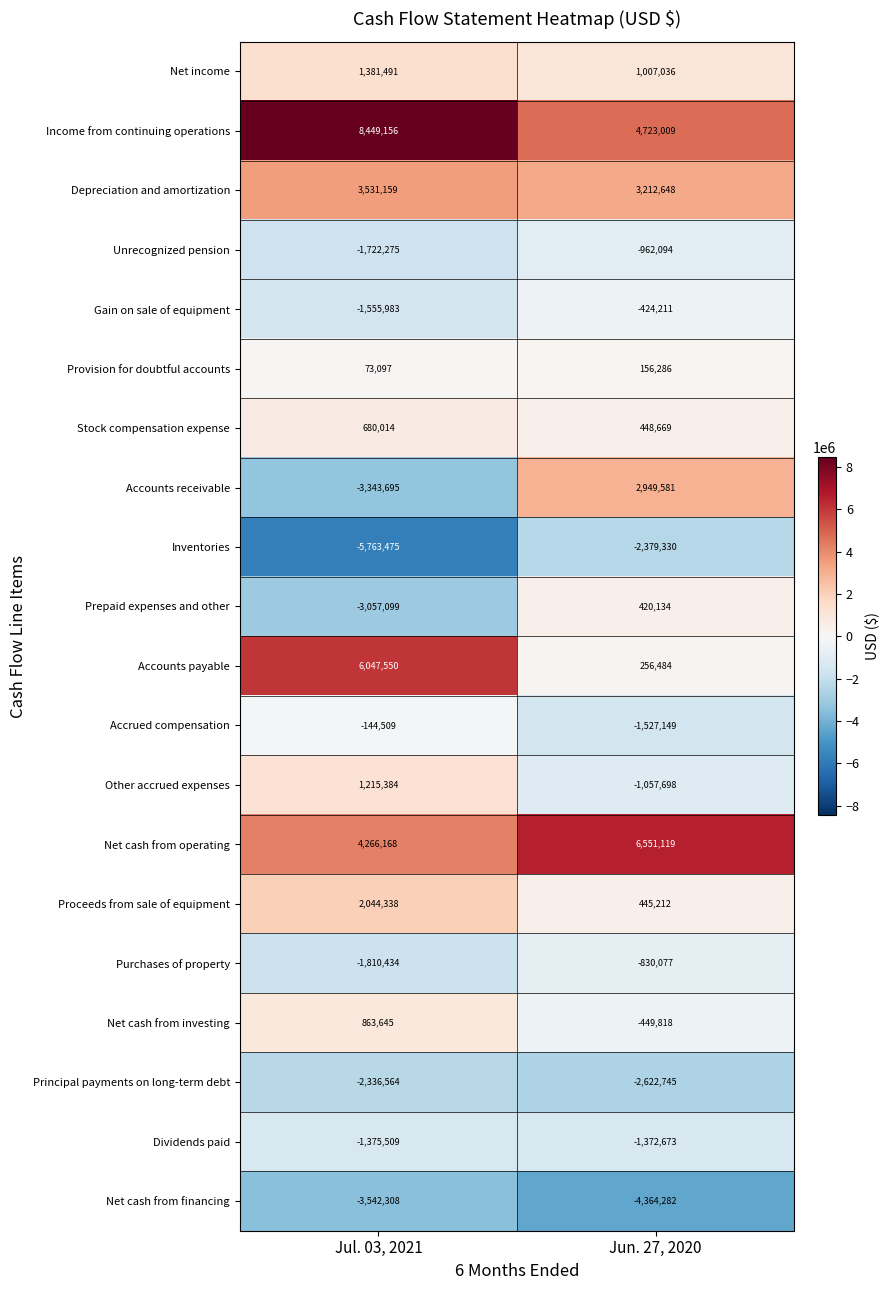

What value does the Net cash from operating series have at Jul. 03, 2021, to the nearest 50?

4266150